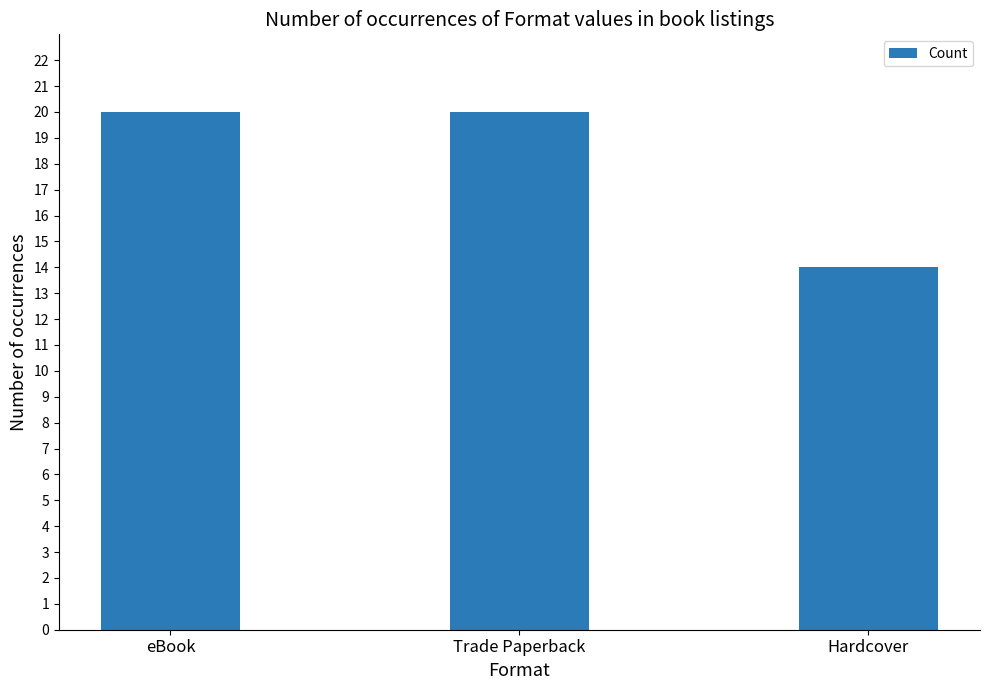

What is the value of the 3rd bar from the left?

14